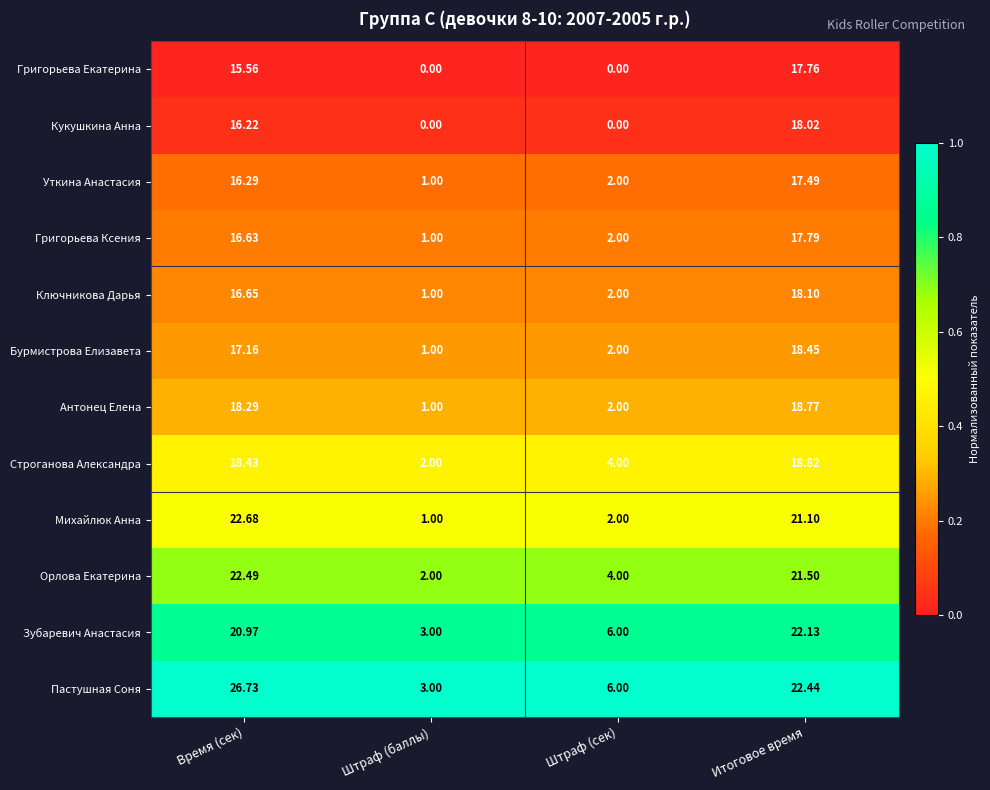

List the series in order of their peak value, lowest first.

Уткина Анастасия, Григорьева Екатерина, Григорьева Ксения, Кукушкина Анна, Ключникова Дарья, Бурмистрова Елизавета, Антонец Елена, Строганова Александра, Зубаревич Анастасия, Орлова Екатерина, Михайлюк Анна, Пастушная Соня